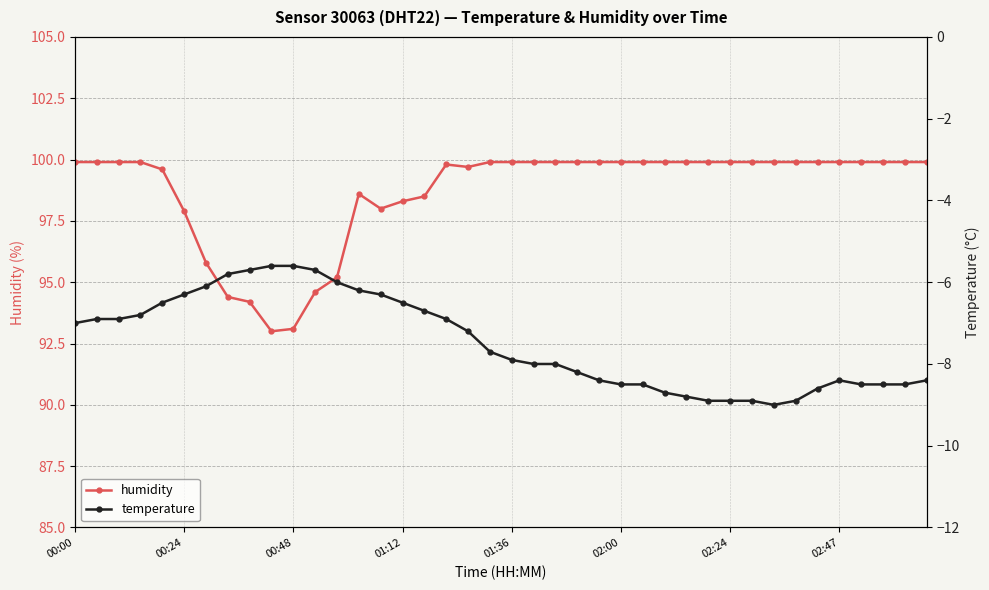

What is the difference between the maximum and second lowest values in the temperature series?

3.3